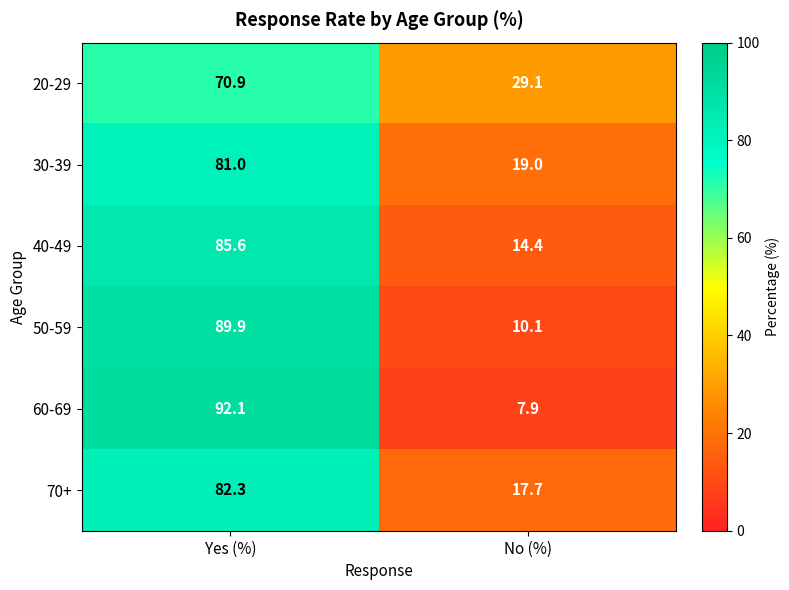

What is the total value across all series at Yes (%)?

501.8